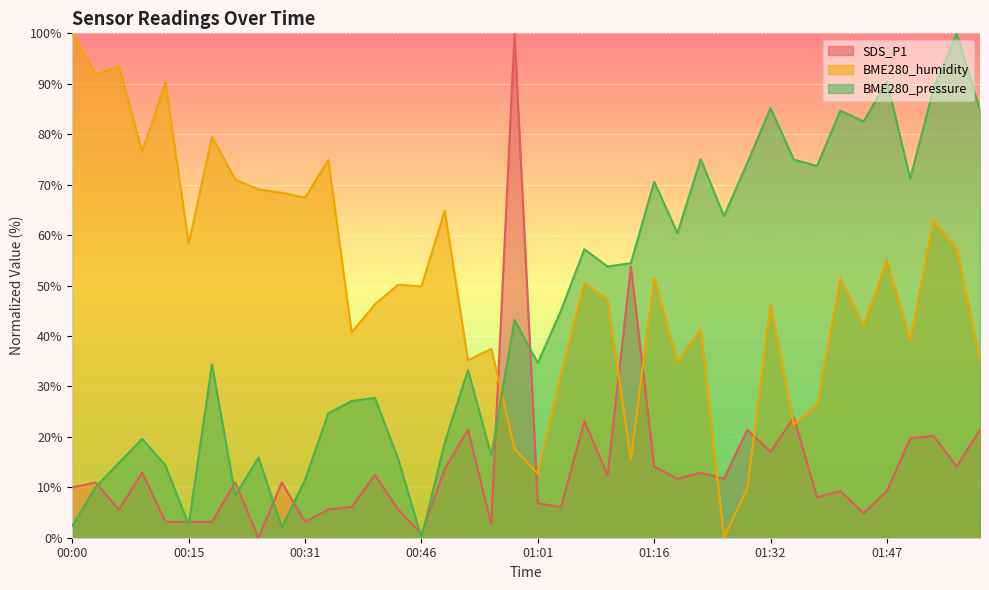

At which category does SDS_P1 reach its first local peak?

00:03